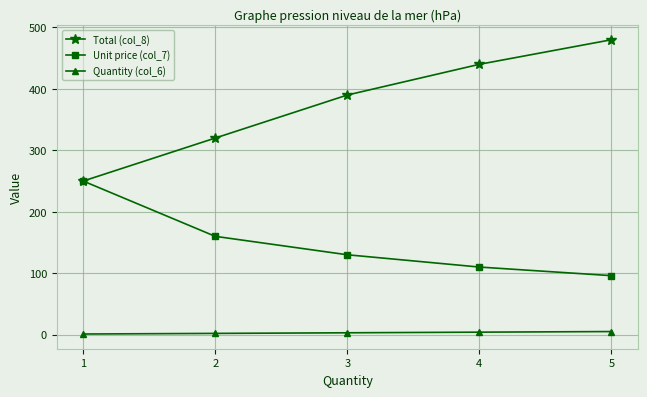

What are all the series names shown in the legend?

Total (col_8), Unit price (col_7), Quantity (col_6)